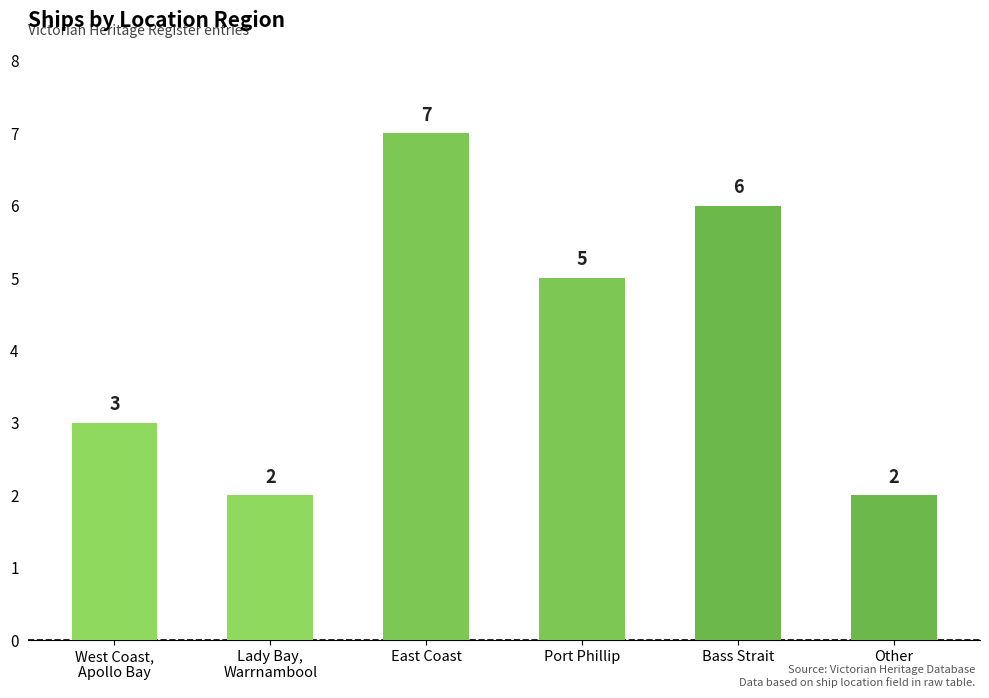

What is the difference between the maximum and minimum values?

5